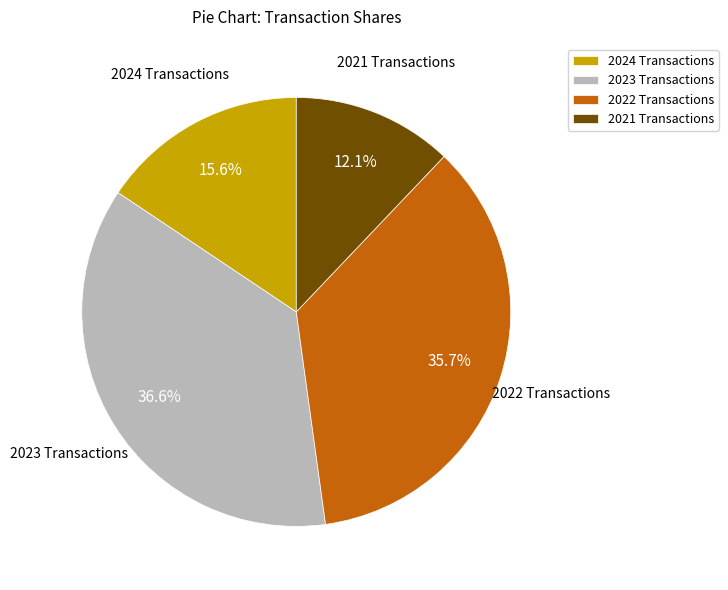

Is 2022 Transactions the majority of the pie?

No